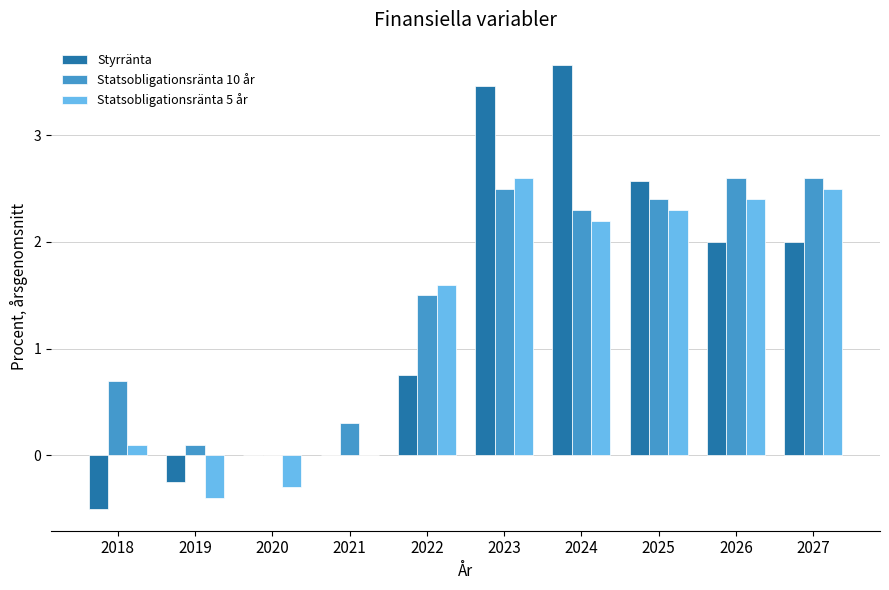

Which series has the widest spread of values?

Styrränta